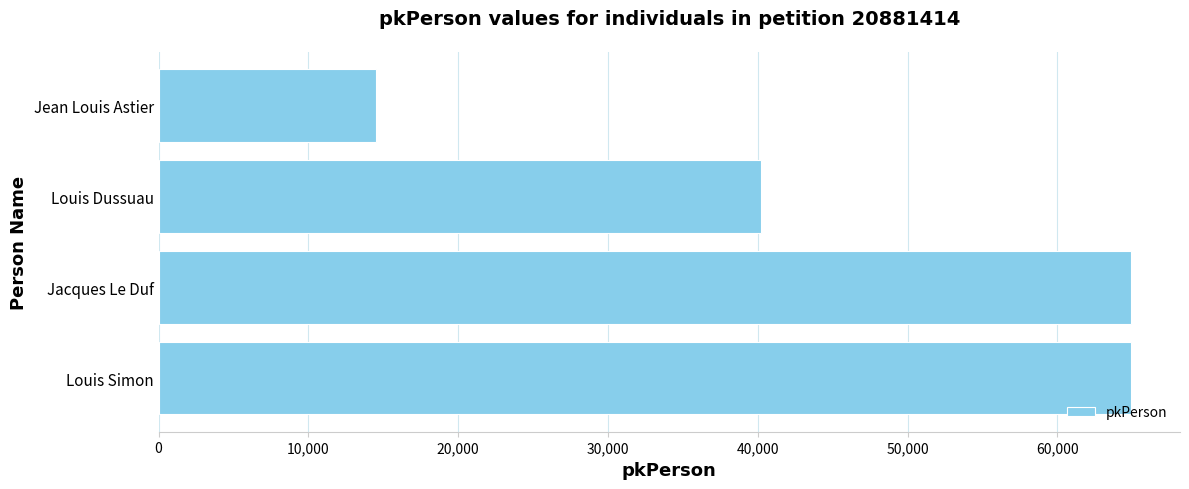

What is the sum of all values?

184666